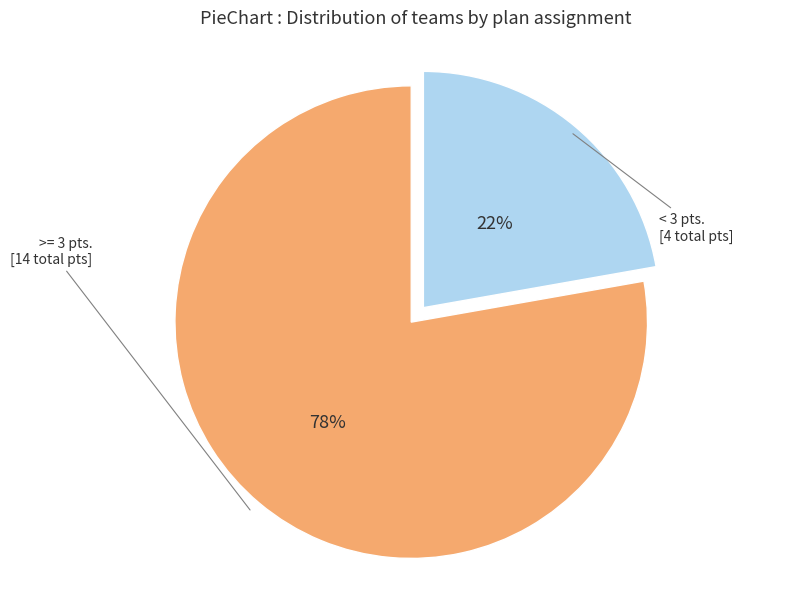

To the nearest percent, what is the difference between the largest and smallest slice percentages?

56%